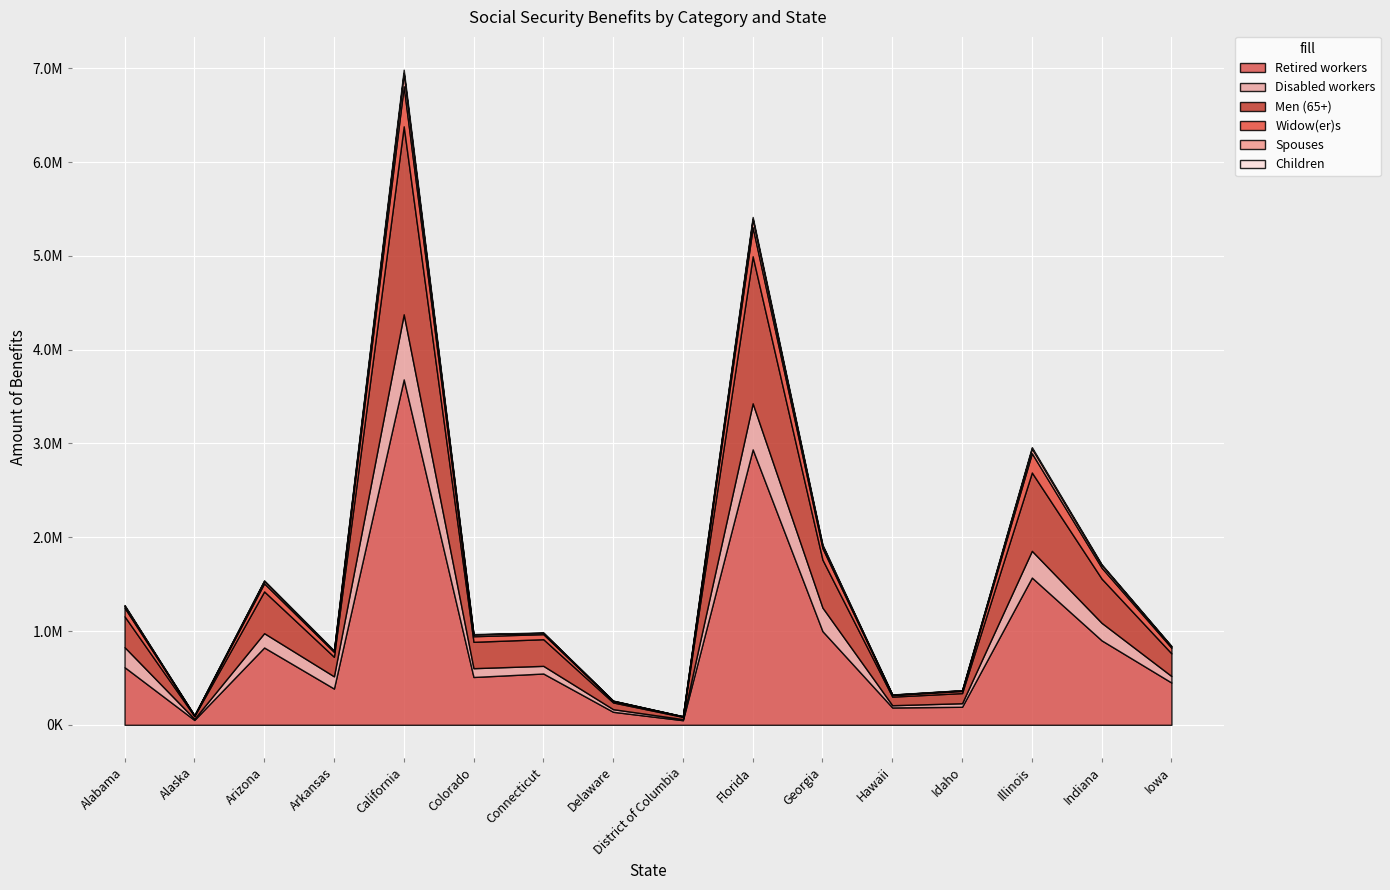

Which has a higher value, Iowa or Delaware?

Iowa